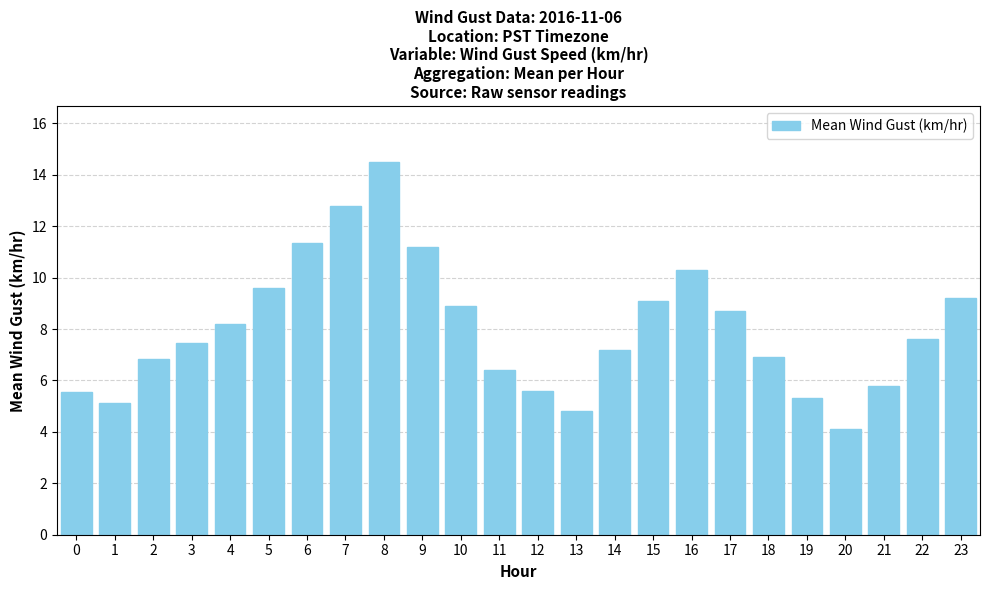

What is the change in value from 0 to 12?

+0.1